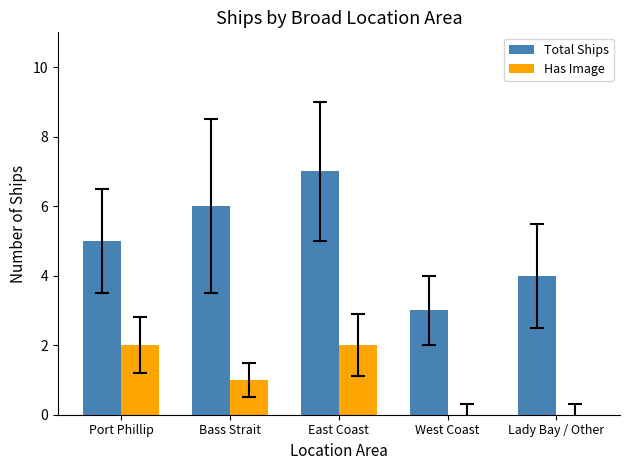

What is the total value across all series at Bass Strait?

7